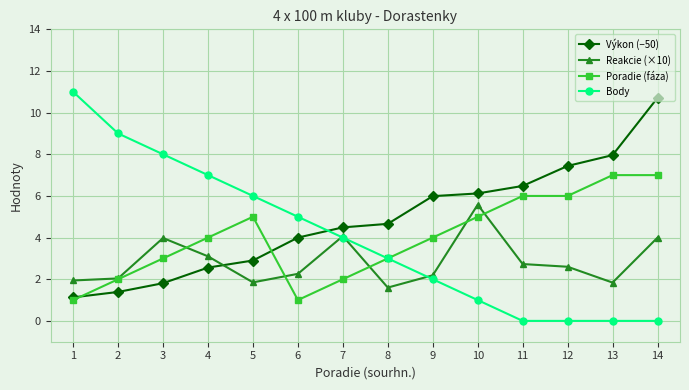

At which category is the sum across all series the highest?

14